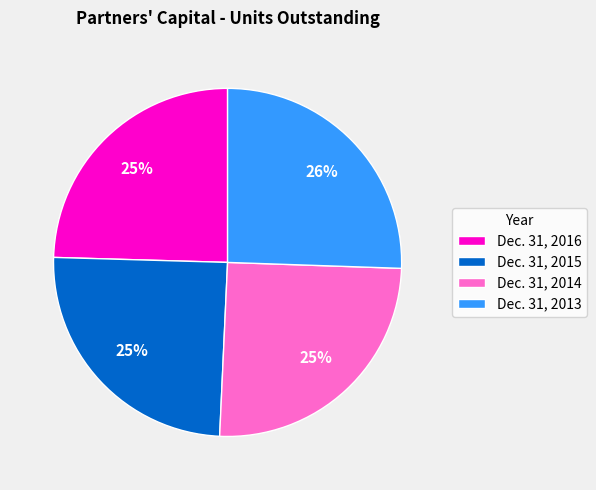

Combined, do Dec. 31, 2014 and Dec. 31, 2013 account for over 50%?

Yes